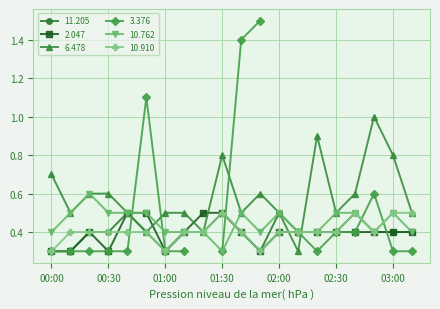

Where is the first local minimum for   2.047?

00:30